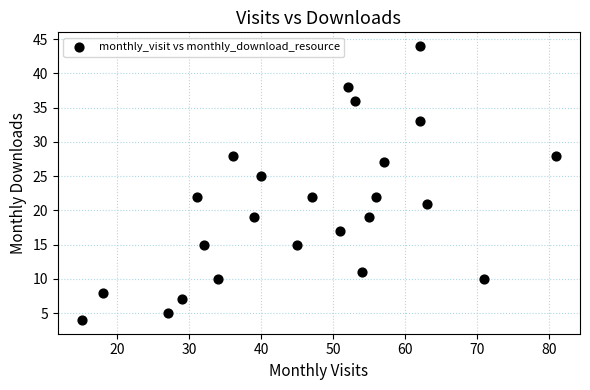

What is the range of X values (max minus min)?

66